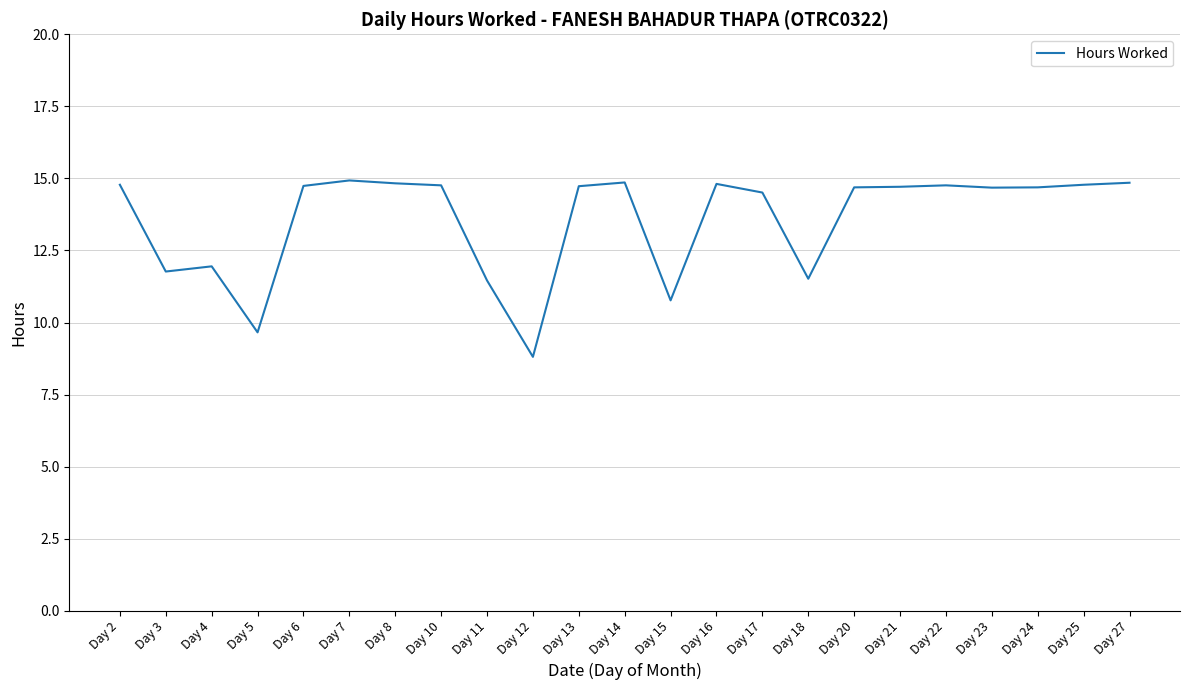

How many lines are shown in the chart?

1